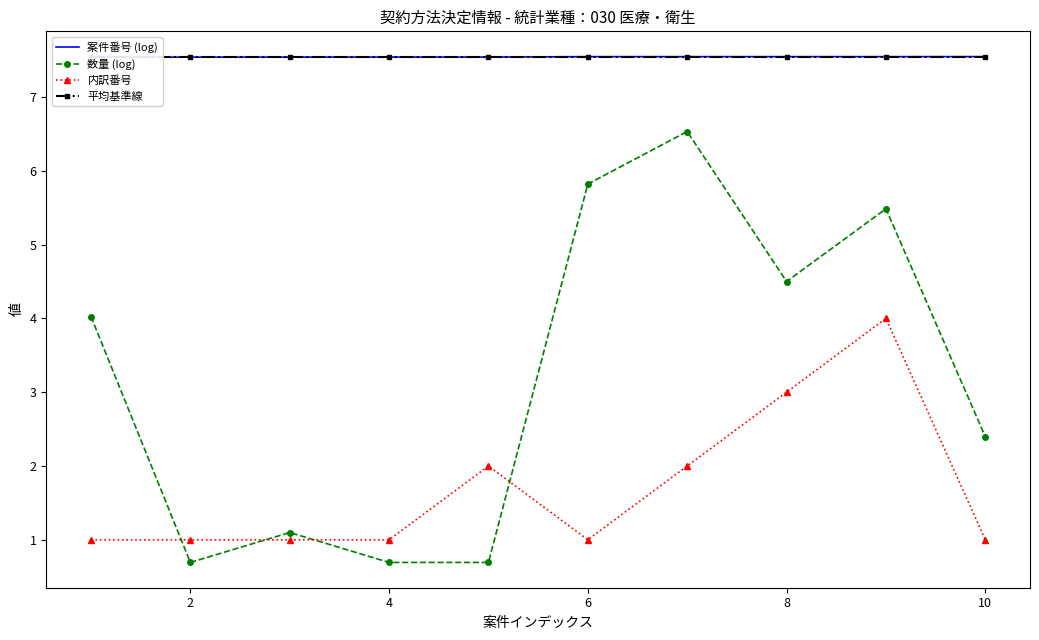

The value of 数量 (log) at 4 is 0.4. True or false?

False